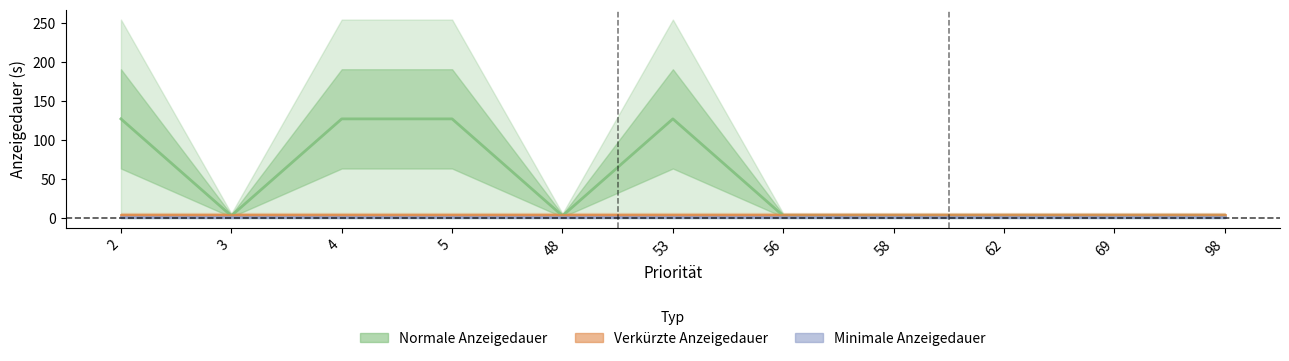

What are all the series names shown in the legend?

Normale Anzeigedauer, Verkuerzte Anzeigedauer, Minimale Anzeigedauer